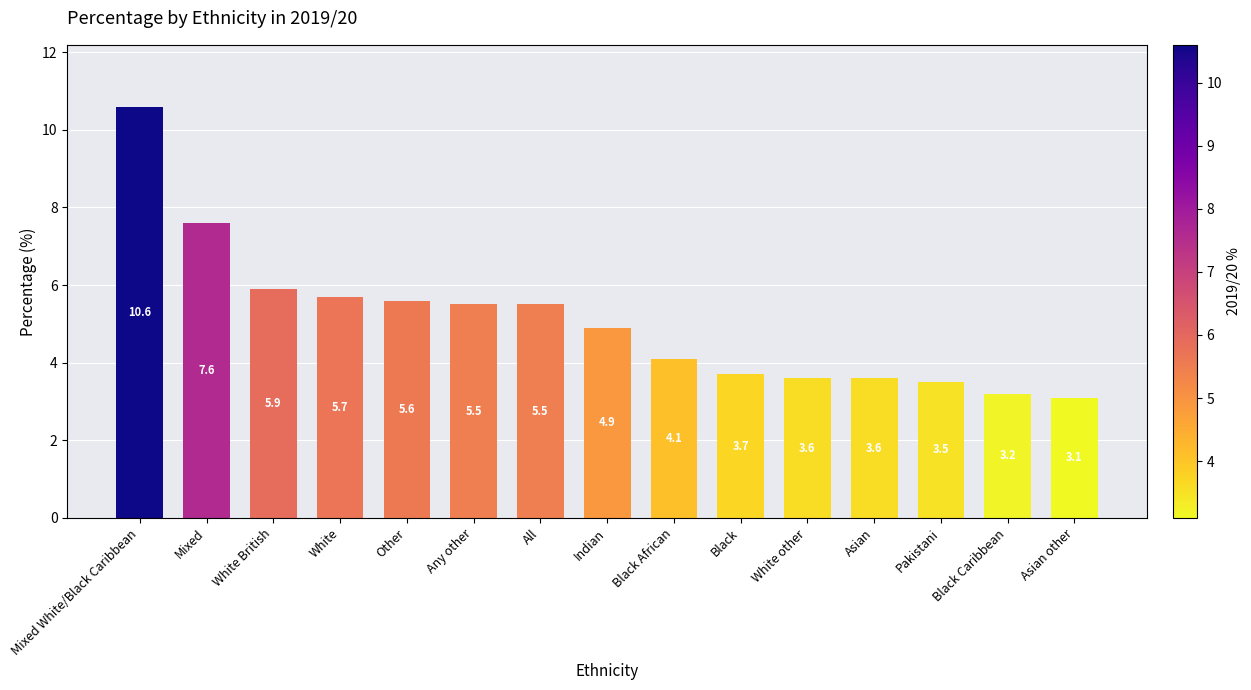

True or false: the data shows 3.5 at Pakistani.

True